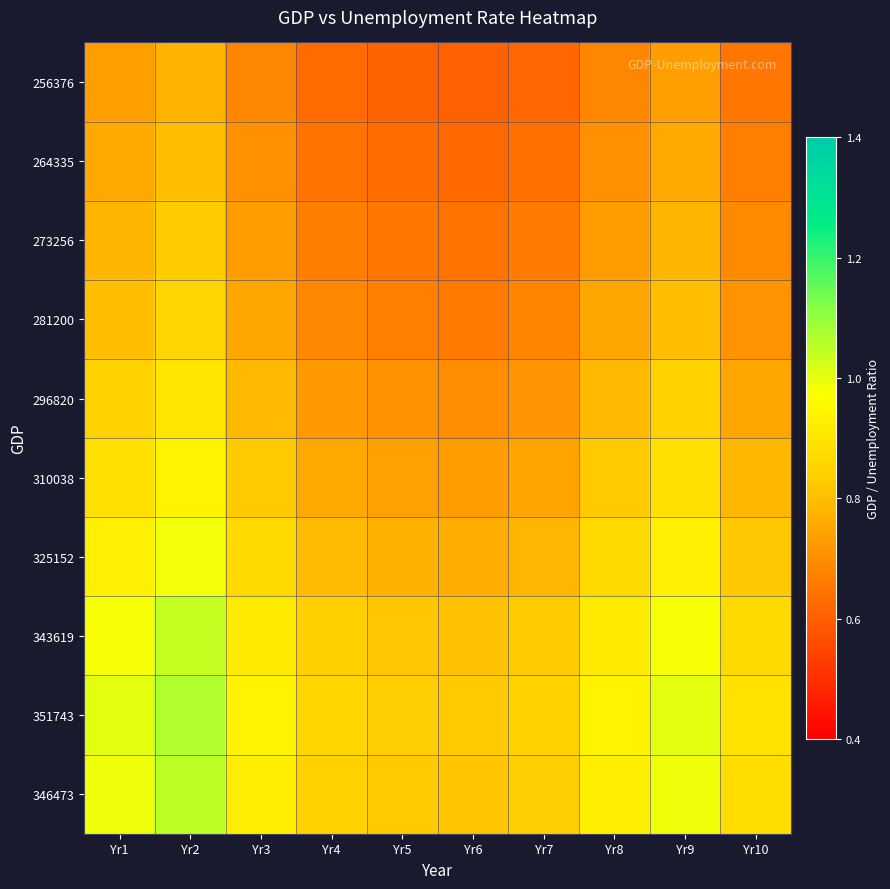

Between Yr9 and Yr10, which series saw the biggest shift?

351743